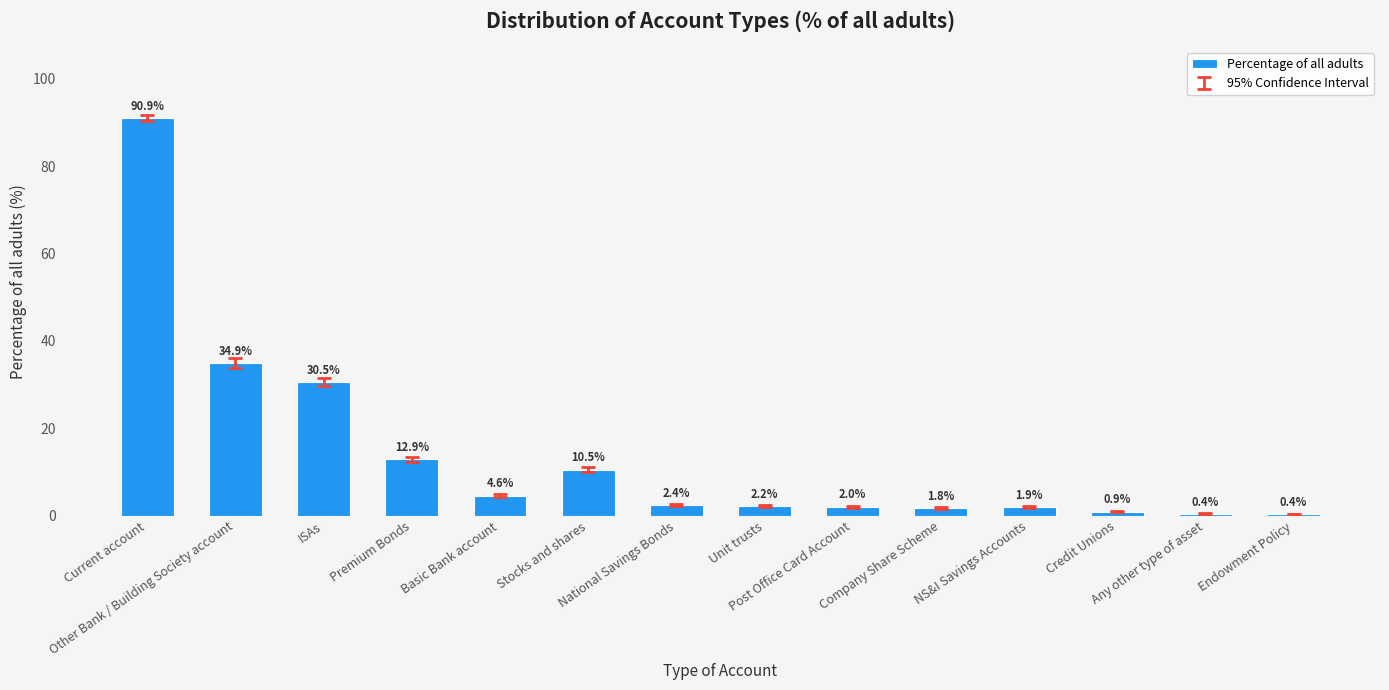

What is the smallest value displayed?

0.4